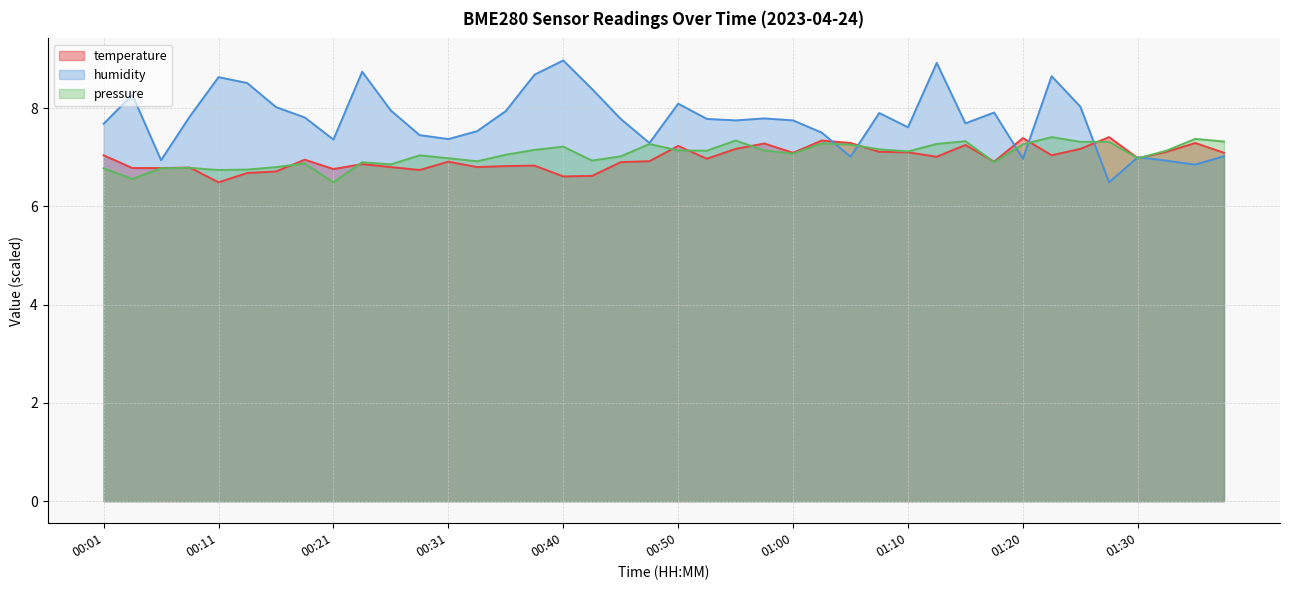

What is the difference between the highest and lowest values at 01:05?

0.3